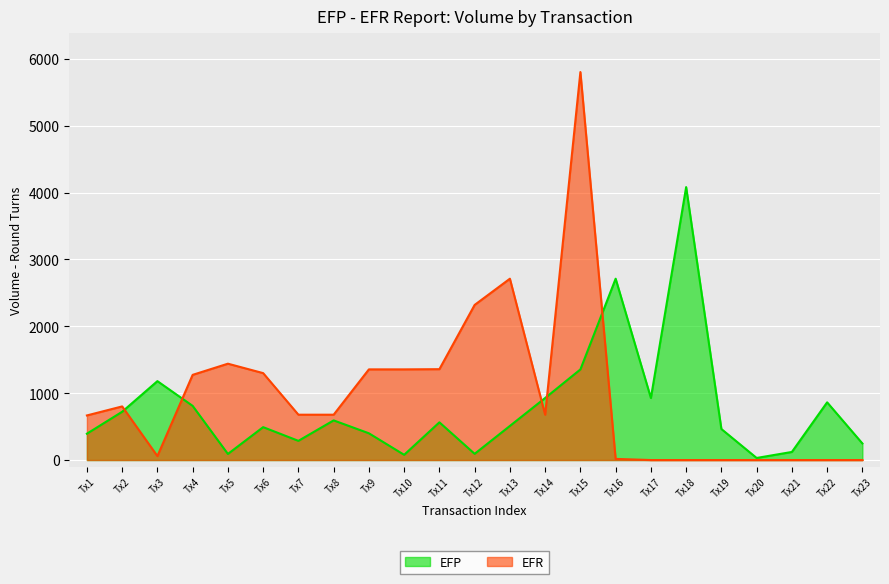

Rank the categories by value from lowest to highest.

Tx20, Tx10, Tx5, Tx12, Tx21, Tx23, Tx7, Tx1, Tx9, Tx19, Tx6, Tx13, Tx11, Tx8, Tx2, Tx4, Tx22, Tx14, Tx17, Tx3, Tx15, Tx16, Tx18